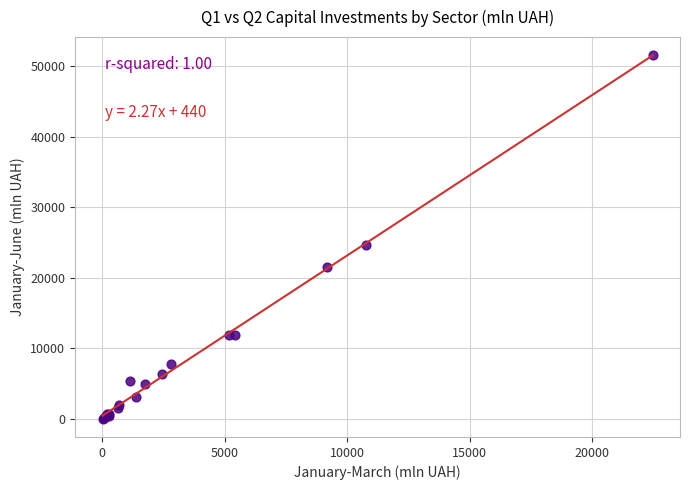

What Y value in the scatter plot is closest to 25786?

24651.8